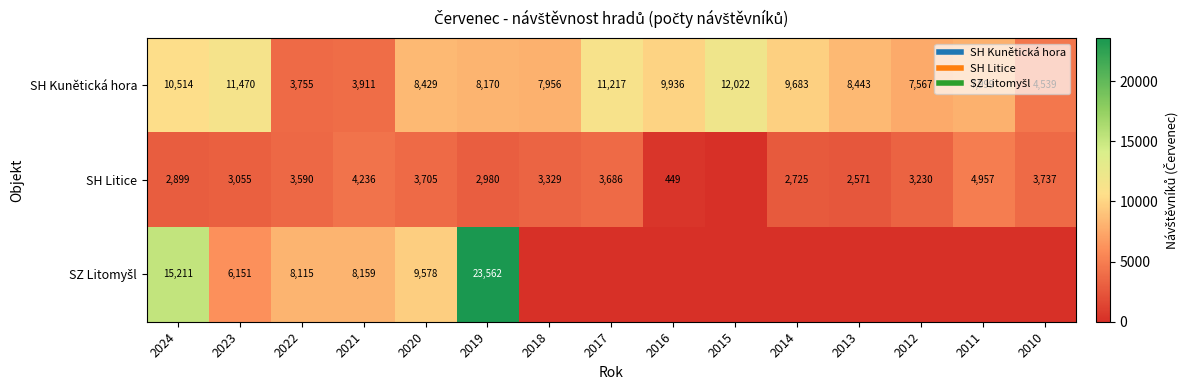

What is the maximum value shown in the chart?

23562